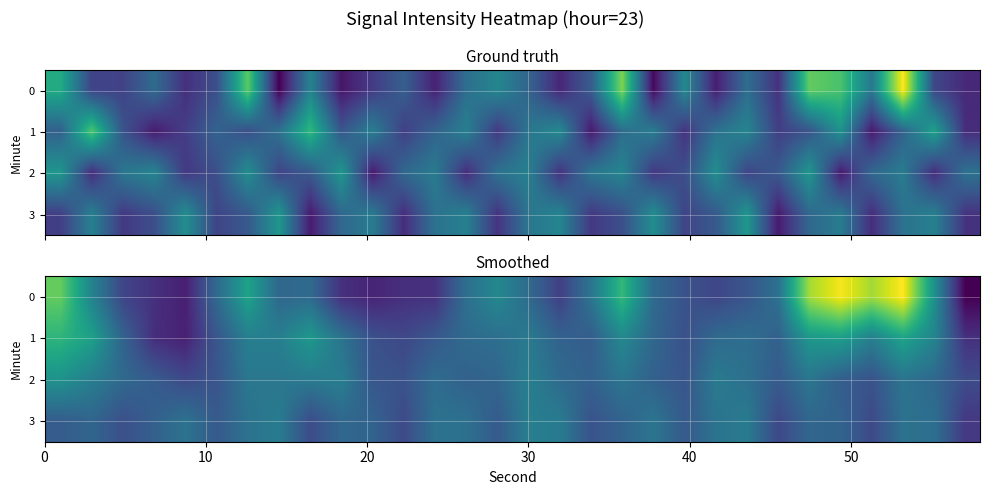

What is the smallest value displayed?

-118.2